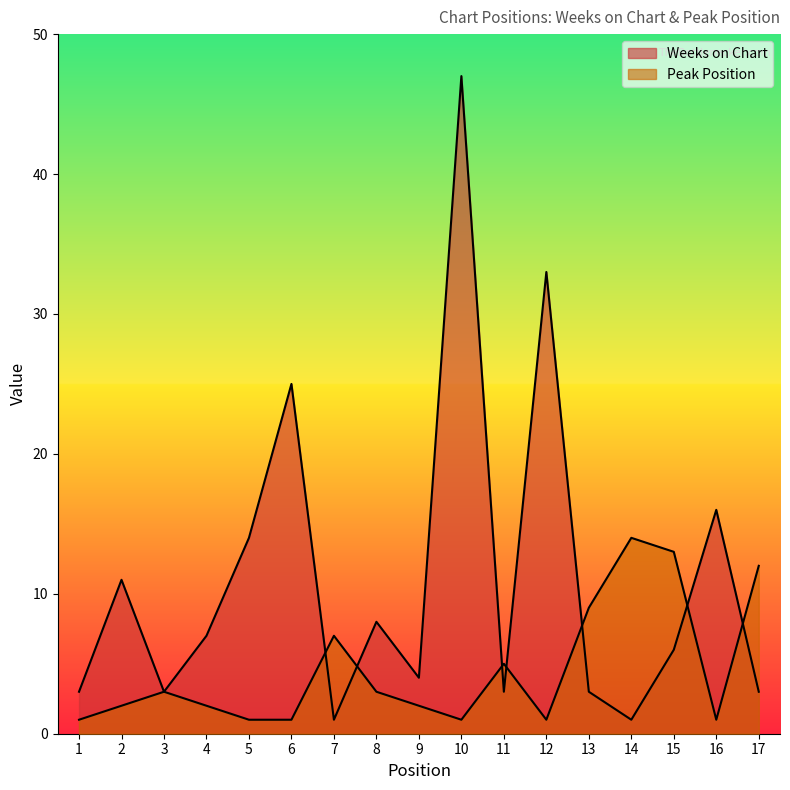

Reading left to right, extract all data points from this chart.

Weeks on Chart: 1=3	2=11	3=3	4=7	5=14	6=25	7=1	8=8	9=4	10=47	11=3	12=33	13=3	14=1	15=6	16=16	17=3
Peak Position: 1=1	2=2	3=3	4=2	5=1	6=1	7=7	8=3	9=2	10=1	11=5	12=1	13=9	14=14	15=13	16=1	17=12